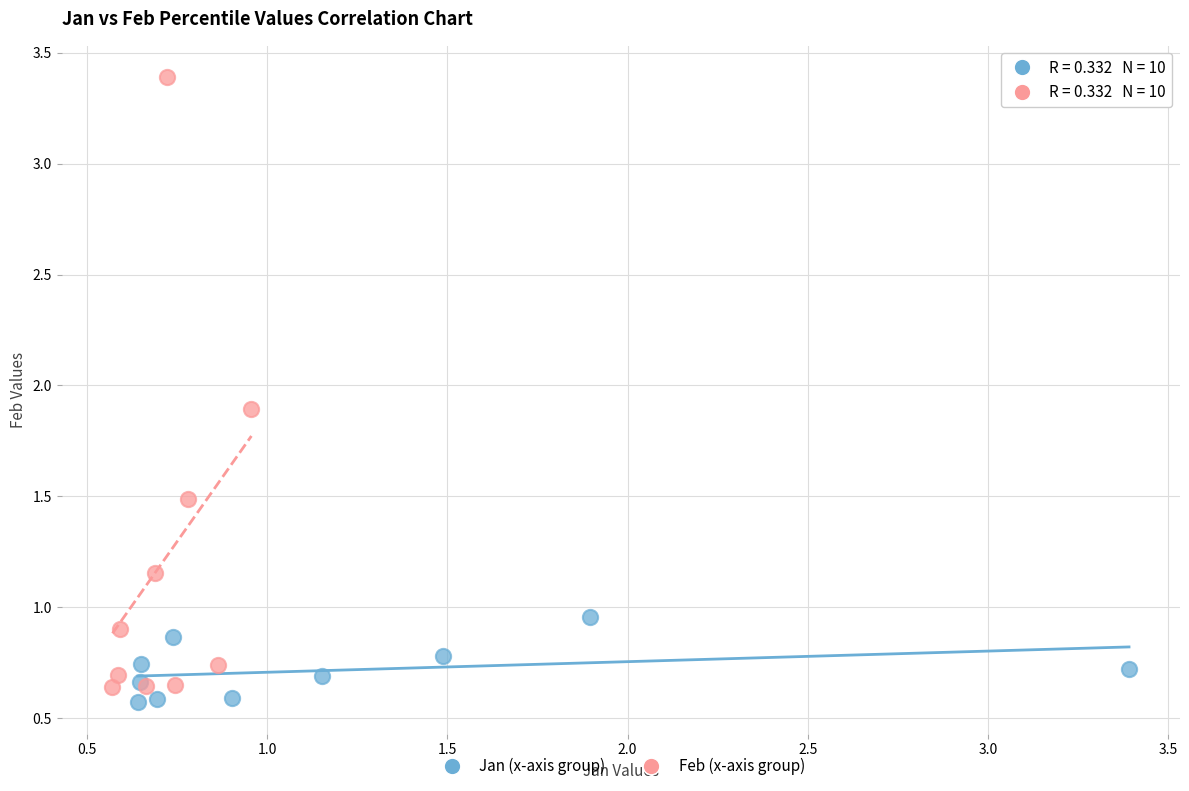

What are all the series names shown in the legend?

Jan (x-axis group), Feb (x-axis group)